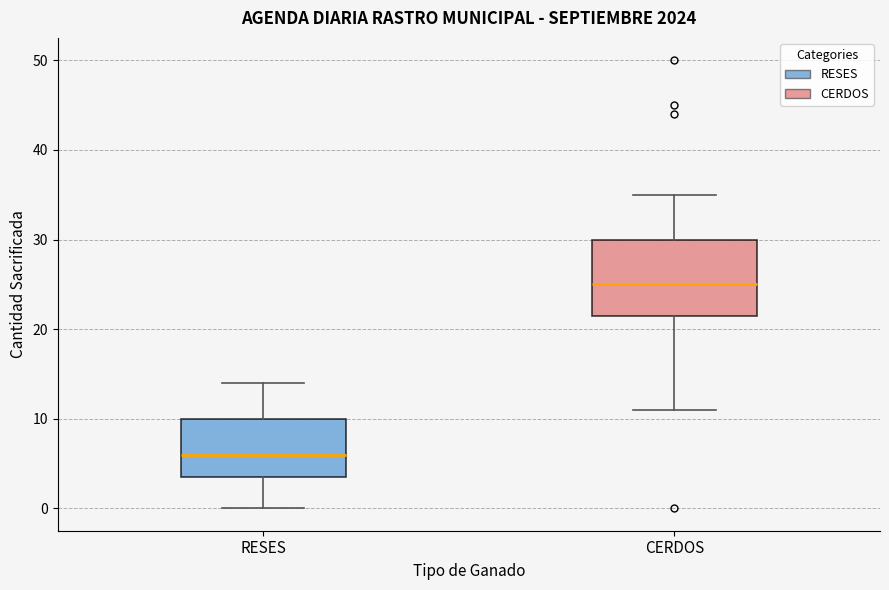

Which box's median line is the highest?

CERDOS